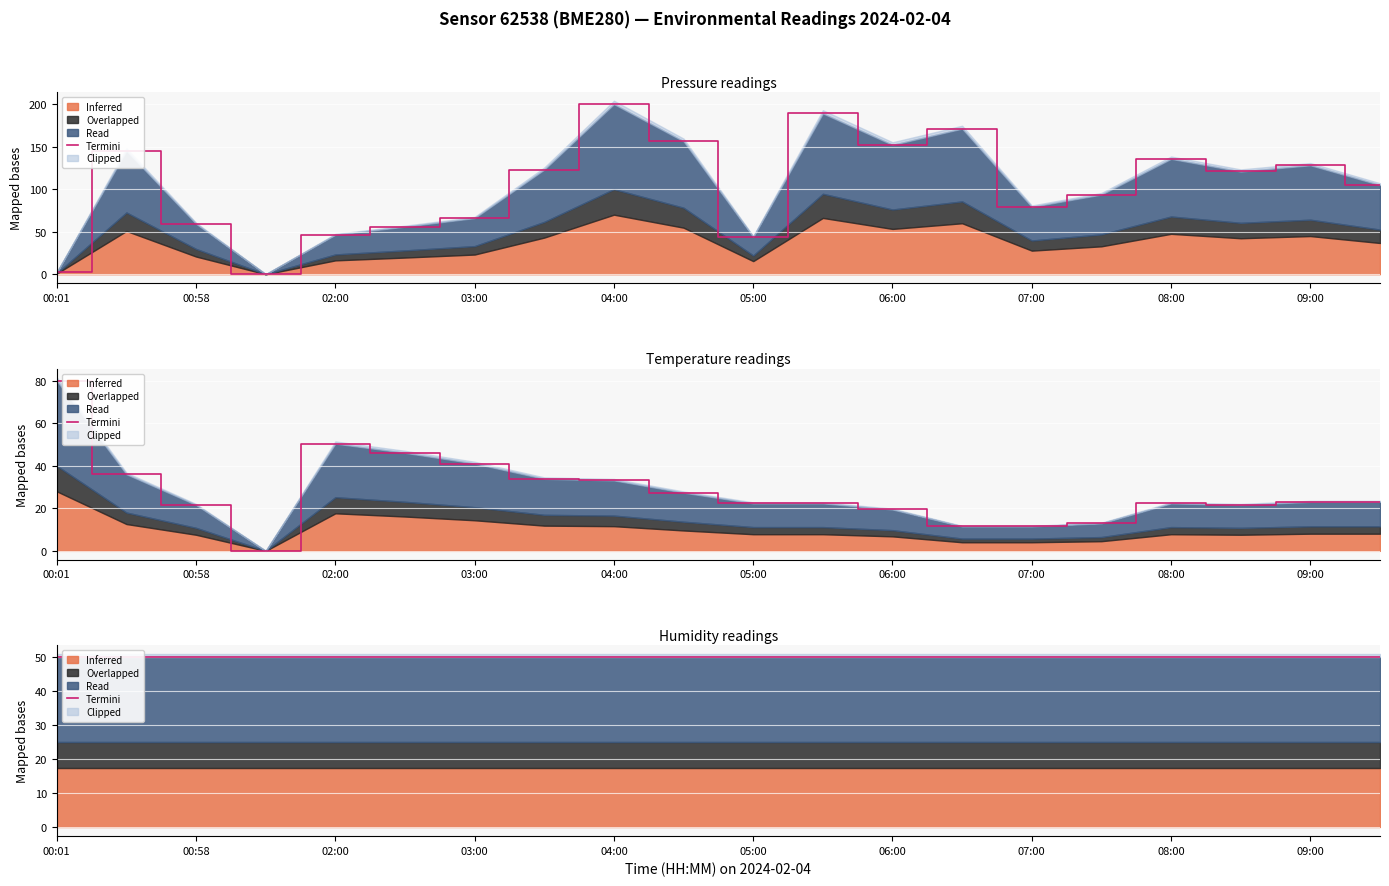

How many values in the pressure series are below 120?

10